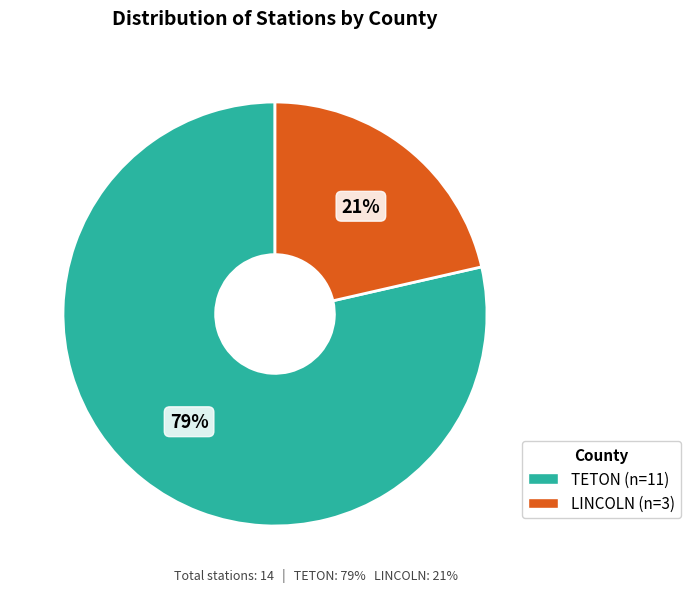

Which category has the biggest portion of the pie?

TETON